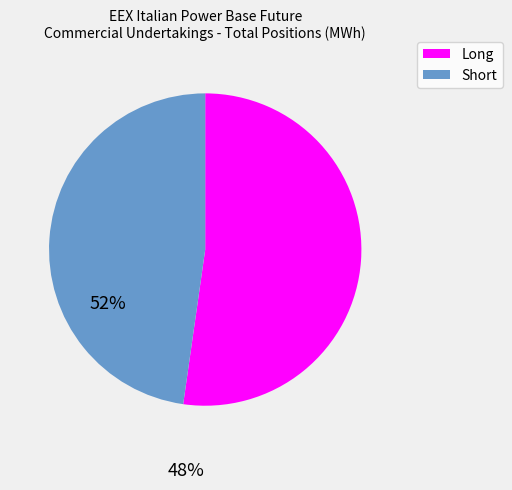

Which has a higher value, Long or Short?

Long